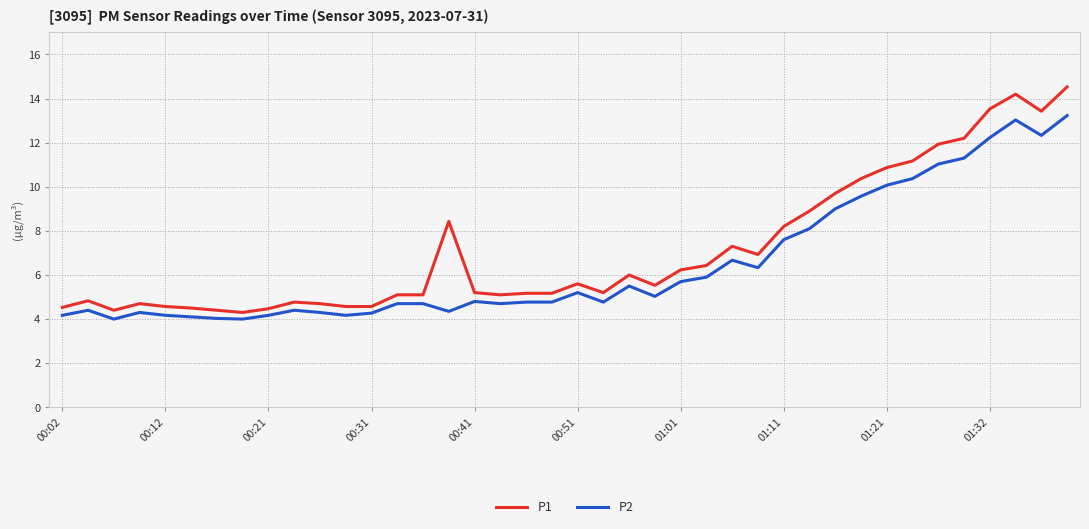

List the series in order of their overall mean, highest first.

P1, P2